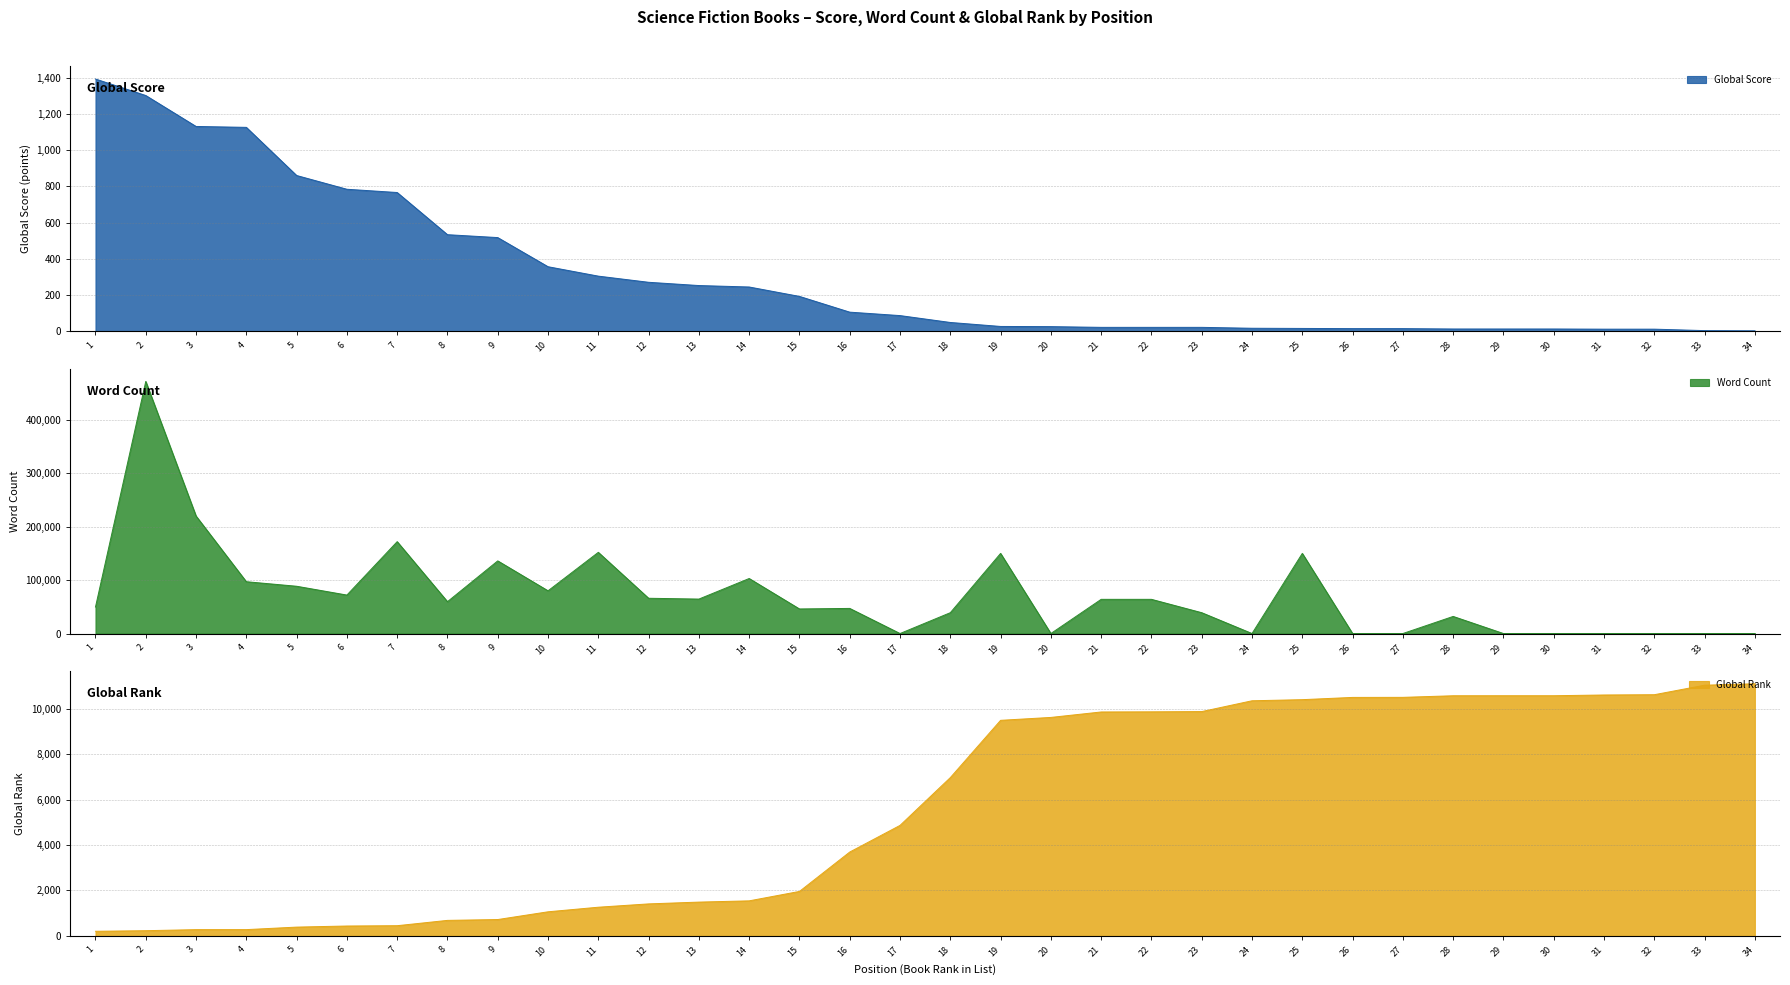

True or false: Word Count has more than 0 interior local peaks.

True